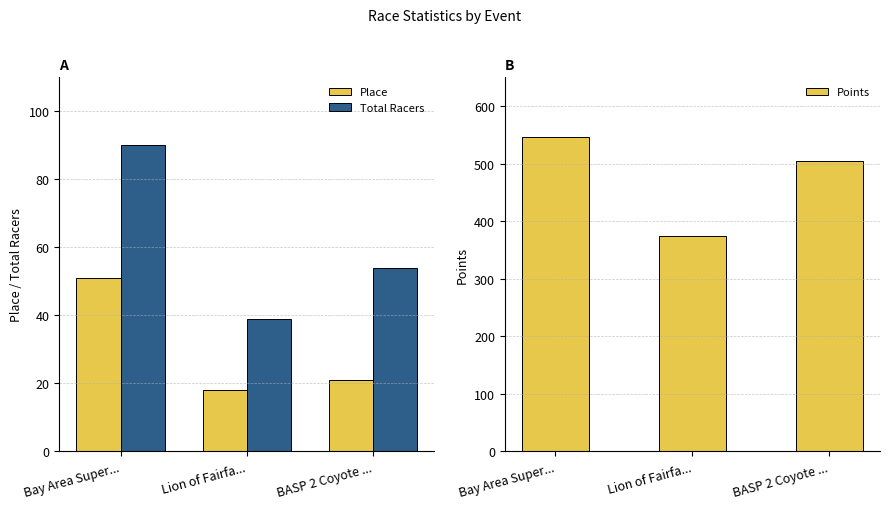

Reading left to right, extract all data points from this chart.

Place: Bay Area Super...=51.0	Lion of Fairfa...=18.0	BASP 2 Coyote ...=21.0
Total Racers: Bay Area Super...=90.0	Lion of Fairfa...=39.0	BASP 2 Coyote ...=54.0
Points: Bay Area Super...=546.7	Lion of Fairfa...=374.3	BASP 2 Coyote ...=504.3